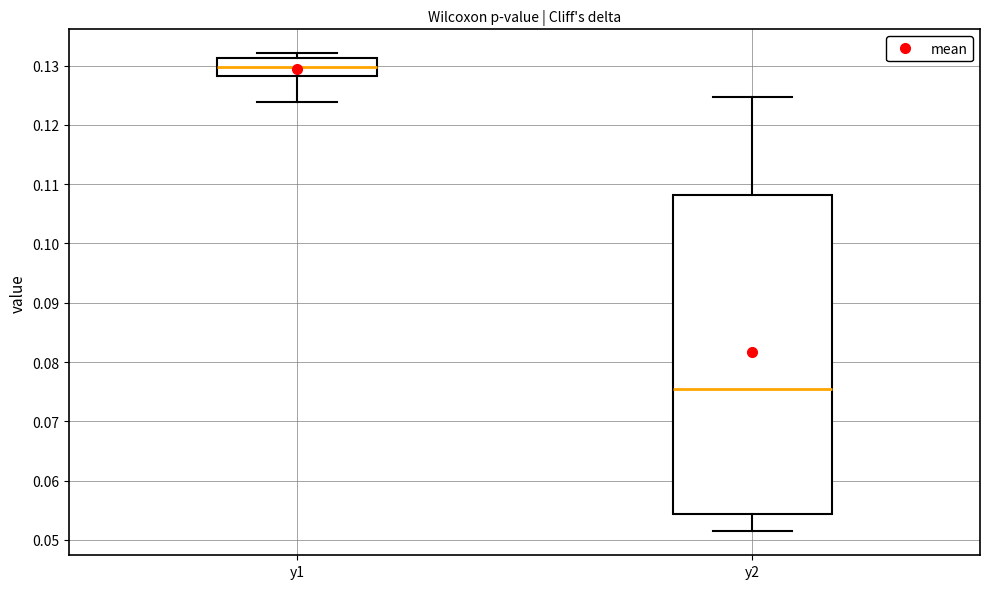

Which box is the tallest, from its lower edge to its upper edge?

y2